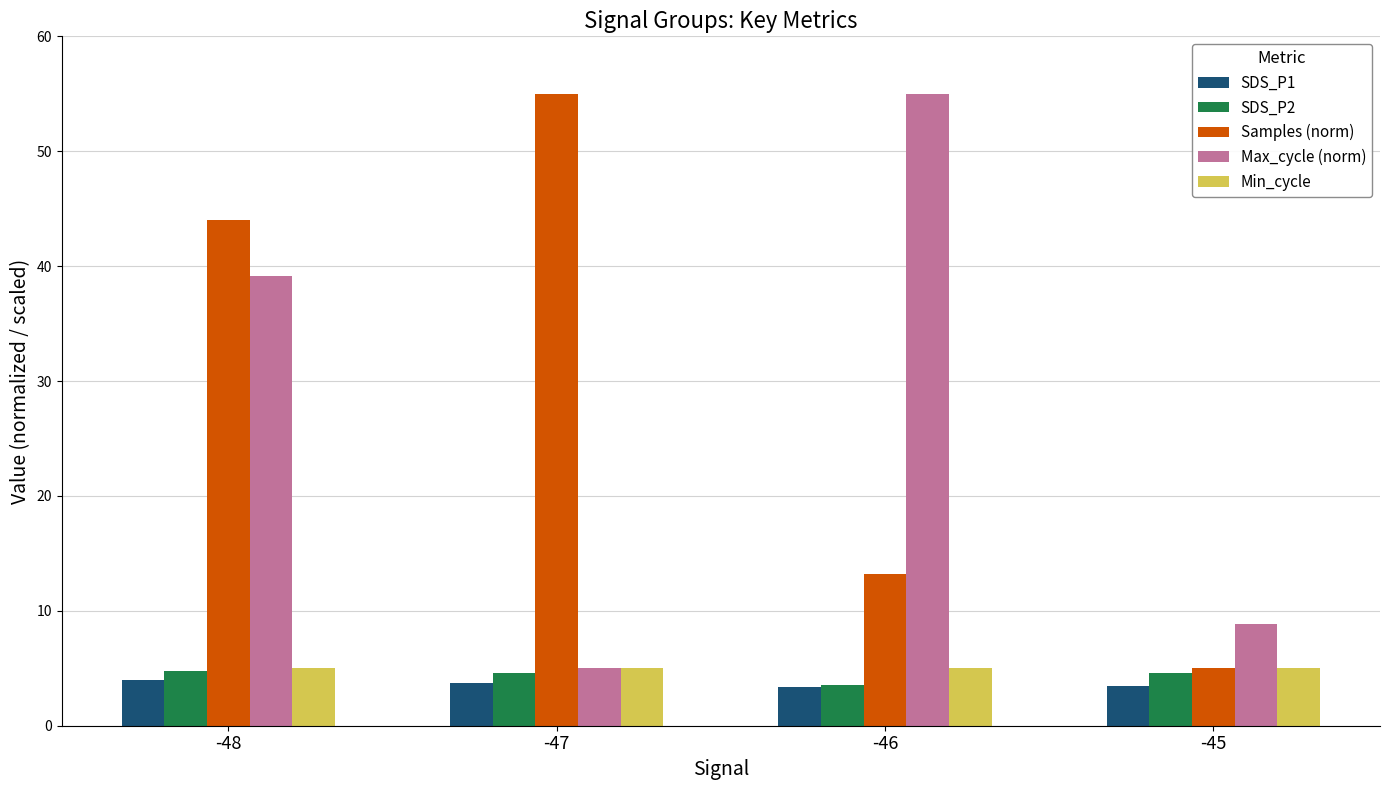

Rank the categories by Max_cycle (norm) value from highest to lowest.

-46, -48, -45, -47